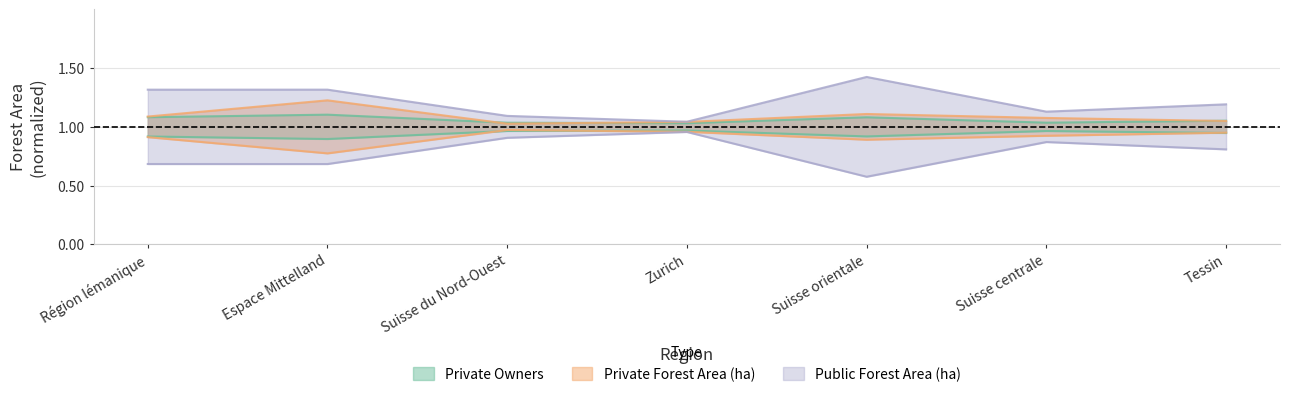

How many interior local peaks does the Private Forest Area (ha) series have?

2